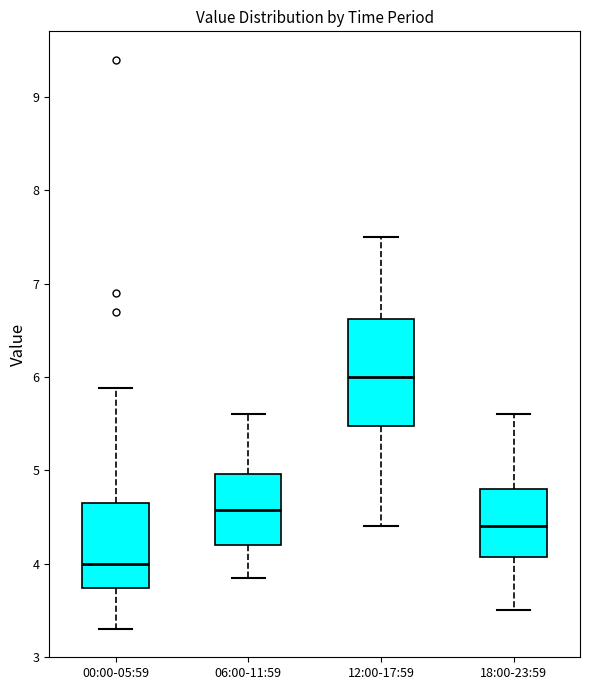

Where is the lower edge of the box for 00:00-05:59 on the y-axis? The values are not printed on the chart, so give them approximately, as read against the axis.

3.7